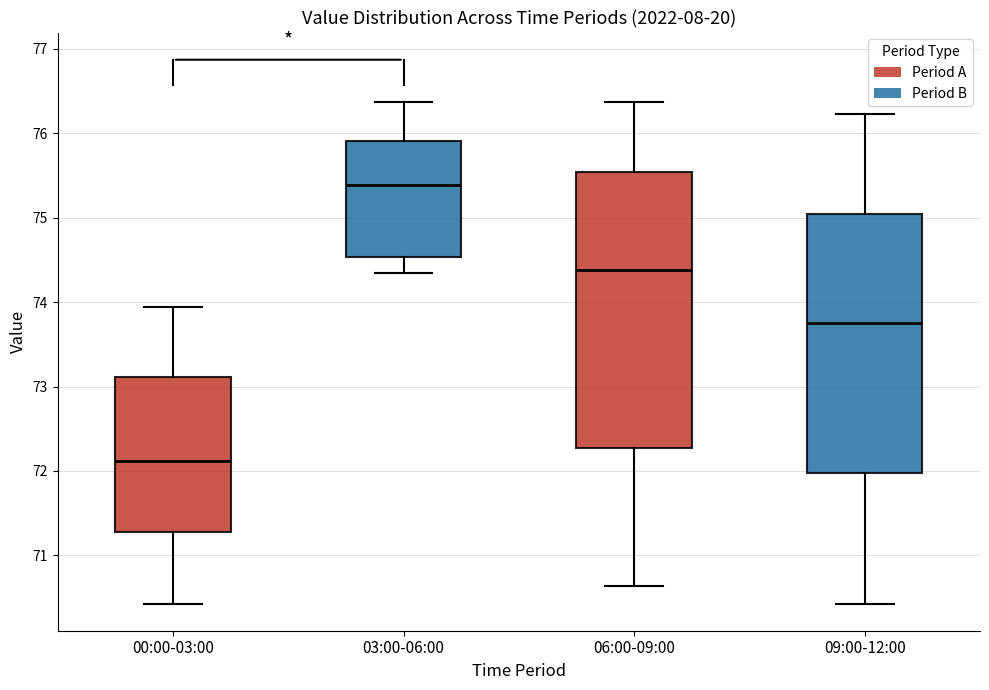

Which box has the lowest median line?

00:00-03:00